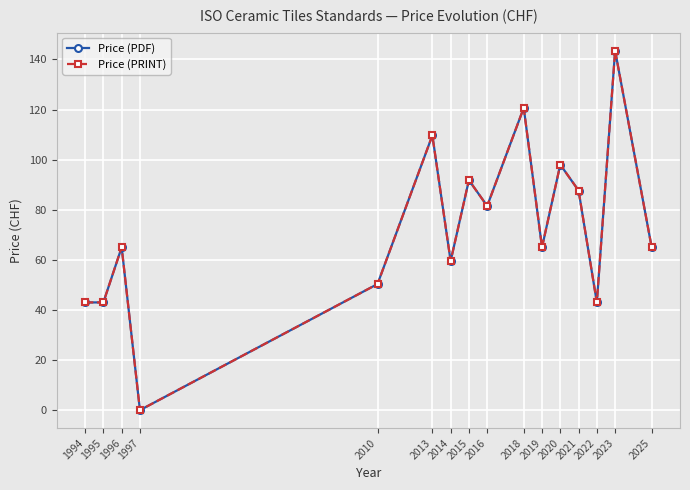

What is the approximate value of Price (PRINT) at 2013?

109.7